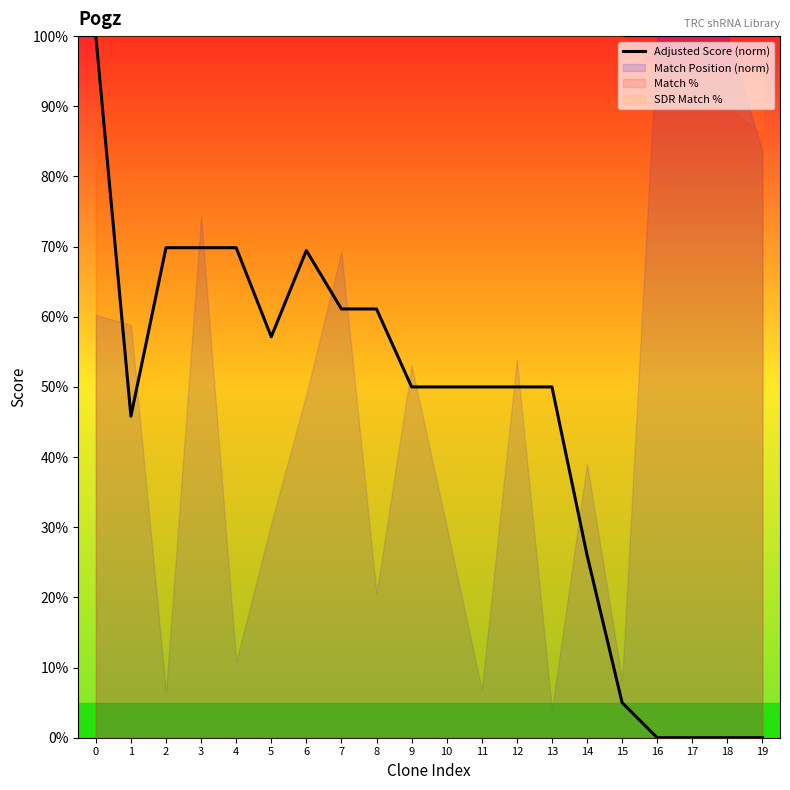

Is it true that the value at 7 is 61.1?

True